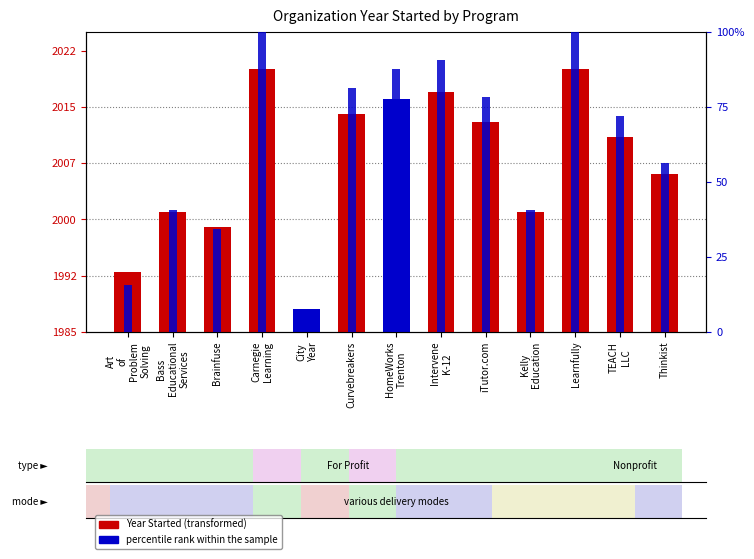

Which series changed the most between Carnegie
Learning and Intervene
K-12?

percentile rank within the sample